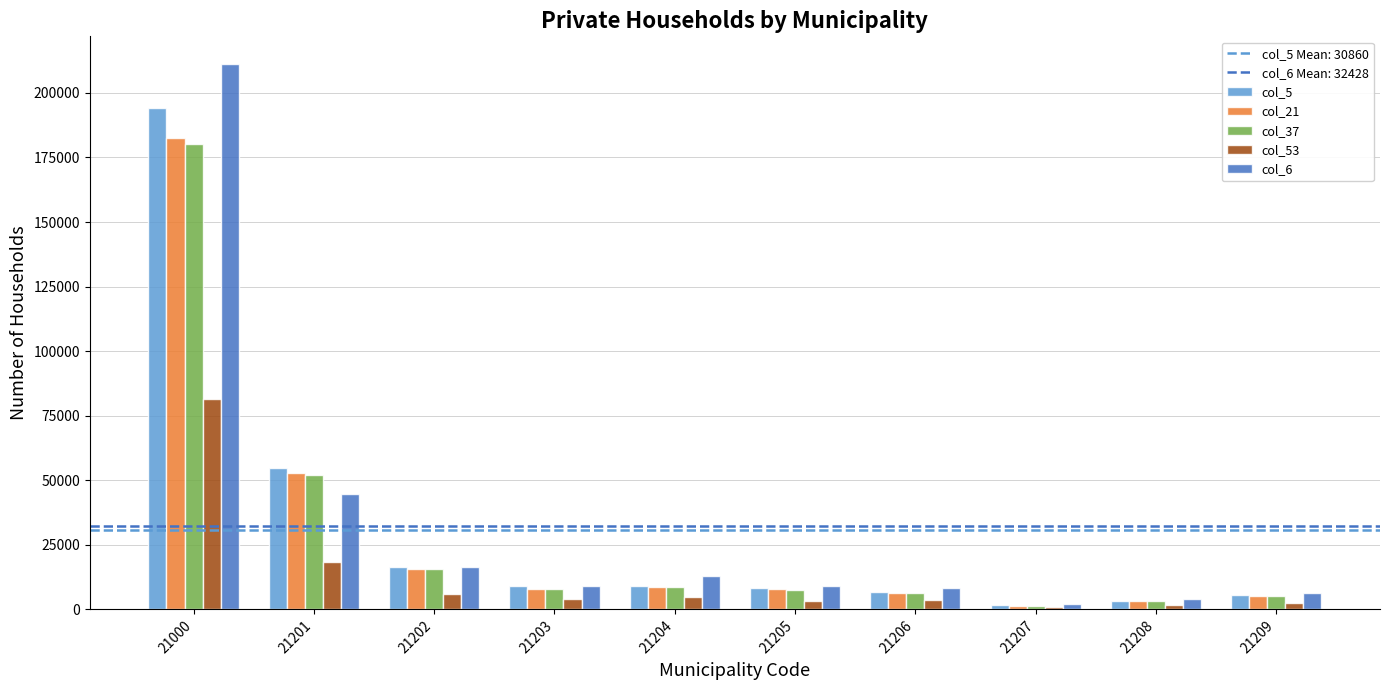

How many distinct data groups are displayed?

5